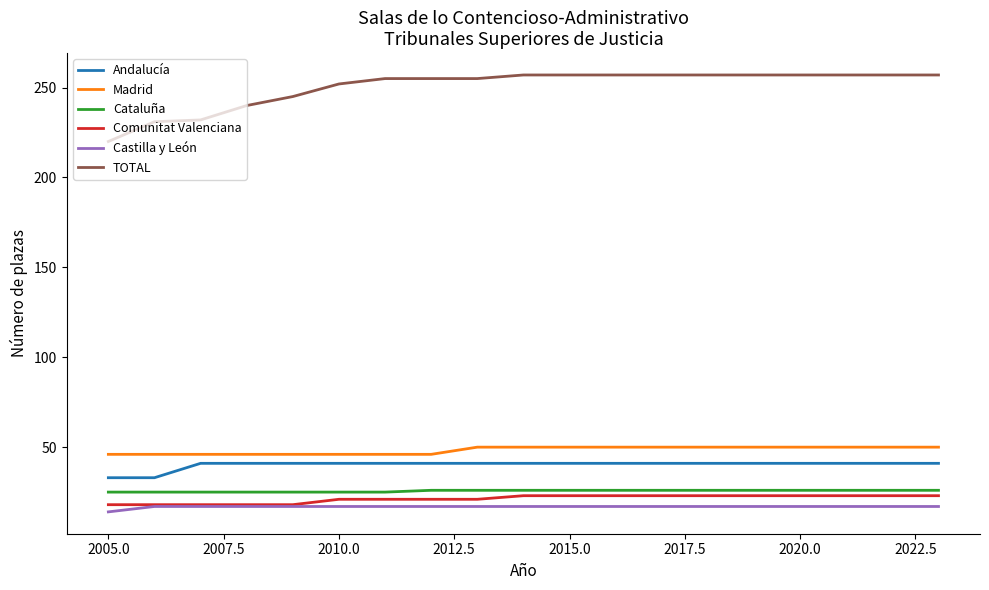

What is the lowest value of the Cataluña series?

25